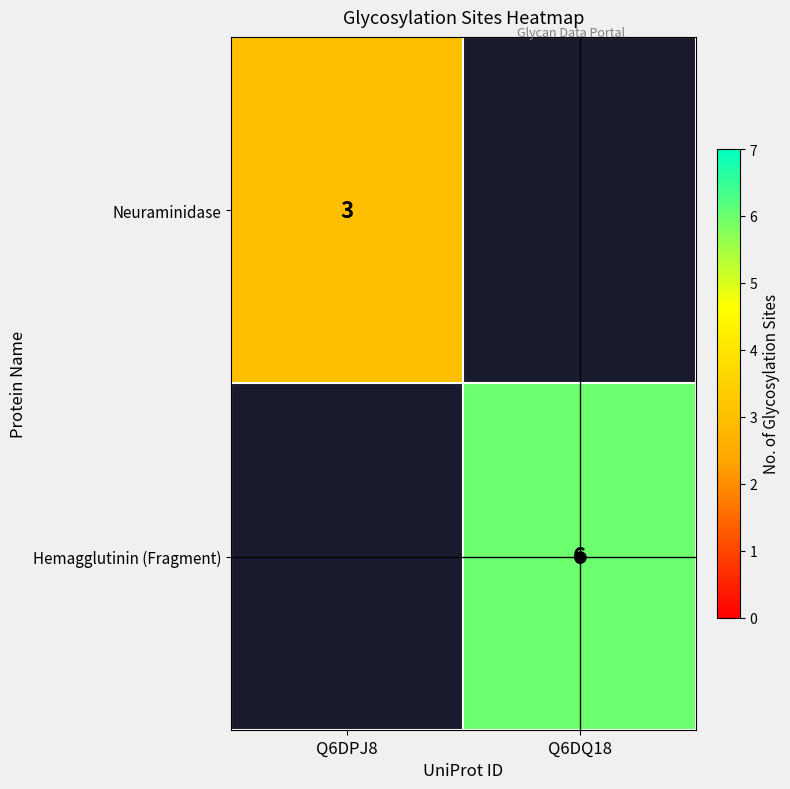

True or false: Hemagglutinin (Fragment) has a value of 2 at Q6DQ18.

False